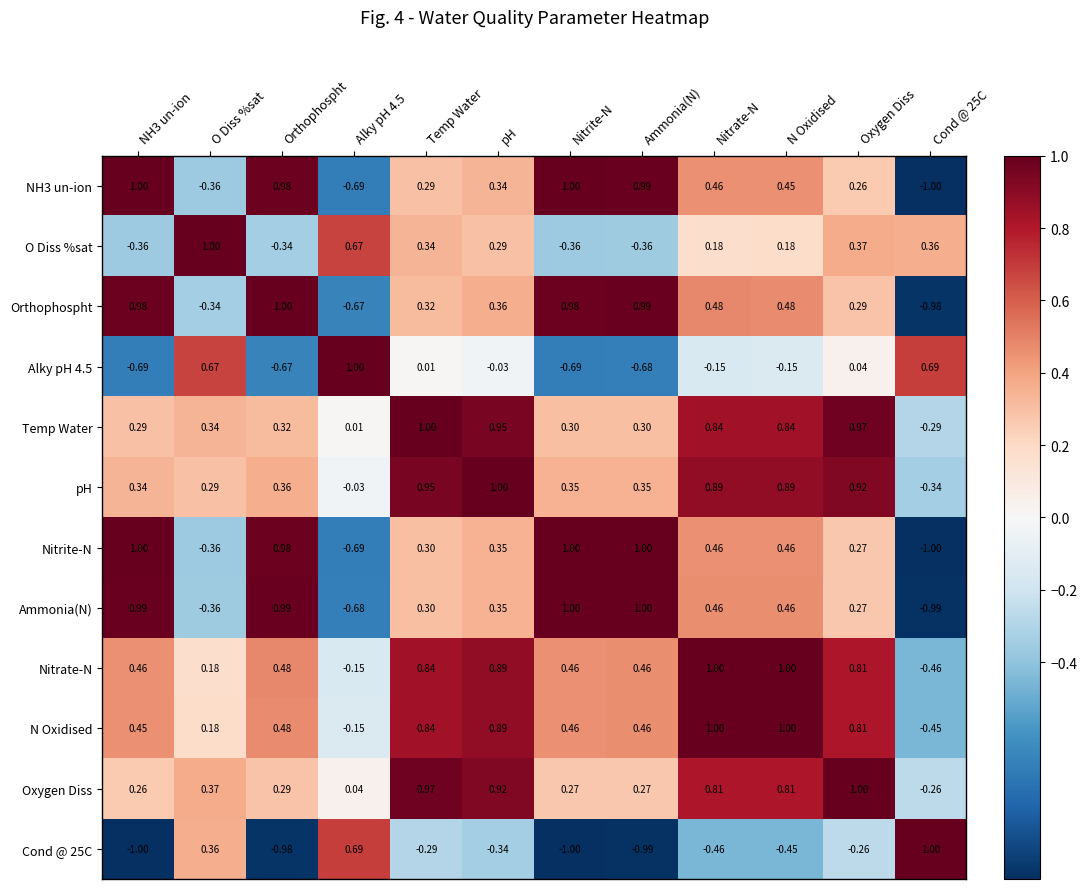

Is the value of Nitrate-N at Oxygen Diss greater than the value of pH at pH?

No